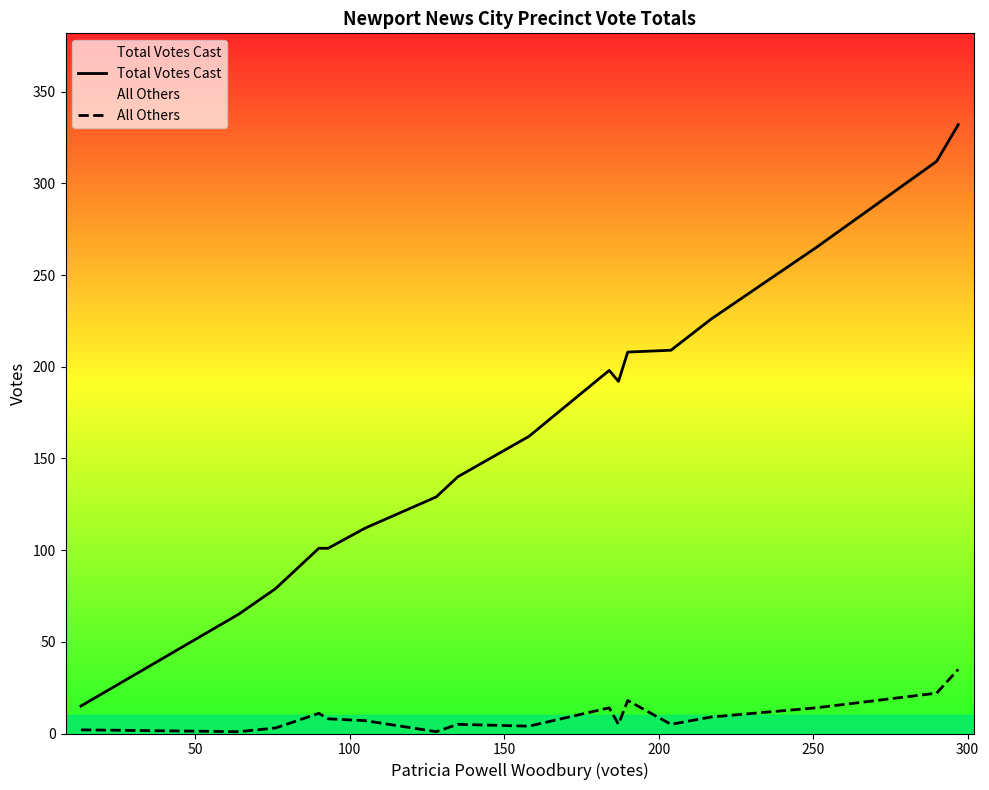

What is the highest value of the Total Votes Cast series?

332